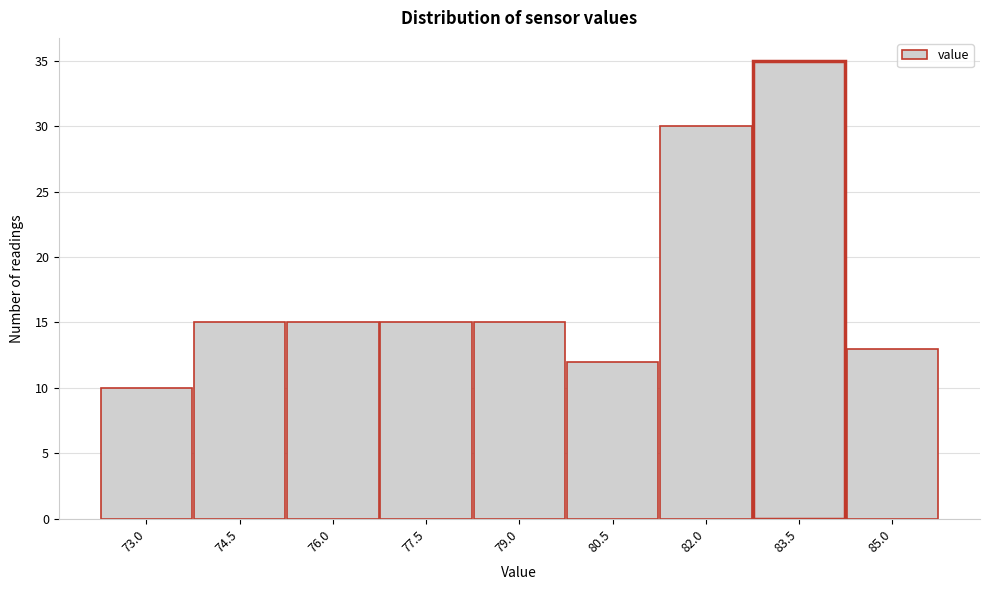

Reading right to left, what are all the values shown in this chart?

13	35	30	12	15	15	15	15	10